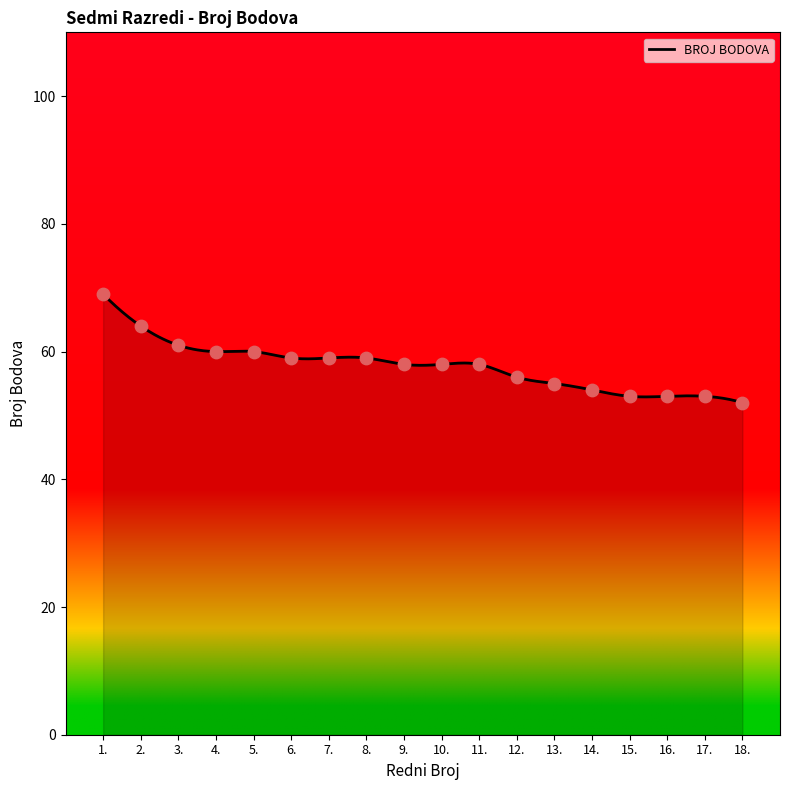

Between 3. and 1., which is larger?

1.